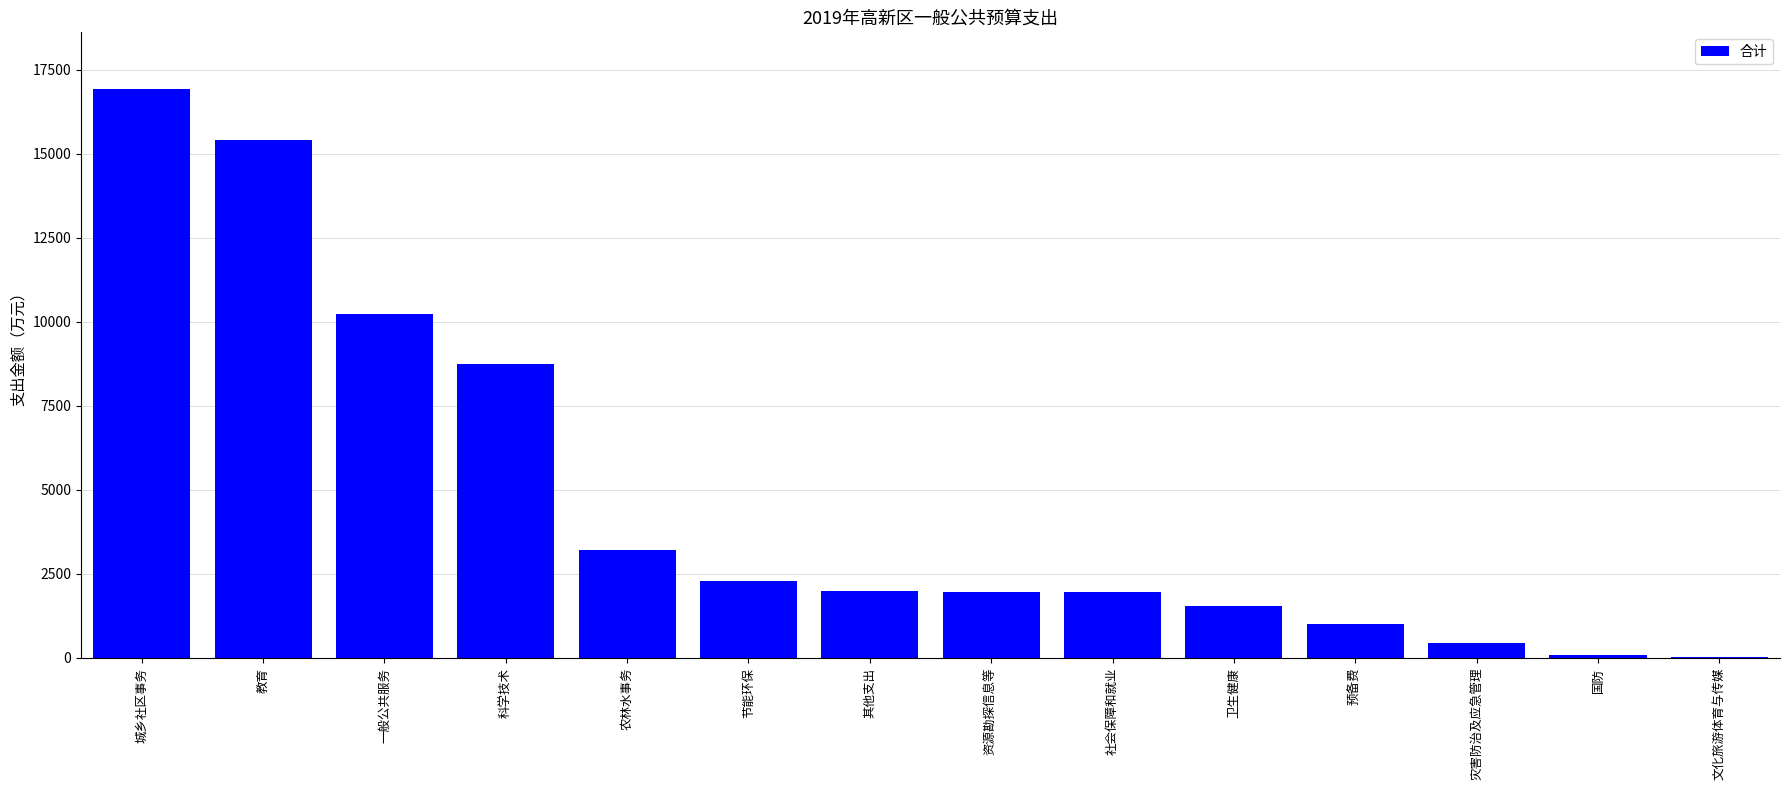

The chart shows a value of 2000 at 其他支出. True or false?

True